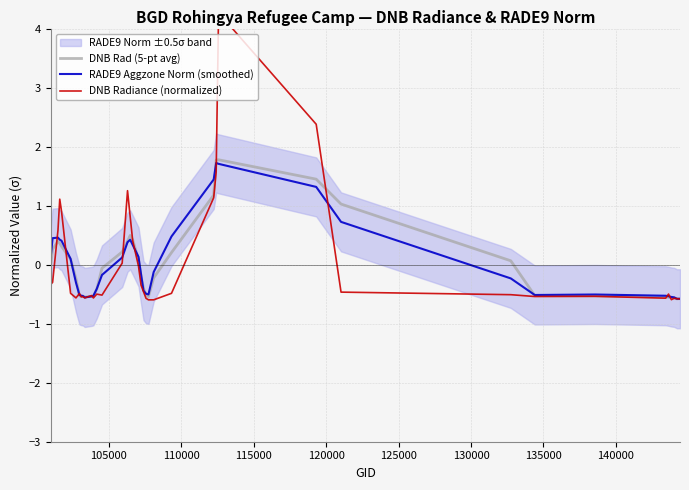

What is the lowest value of the RADE9 Aggzone Norm (smoothed) series?

-0.6